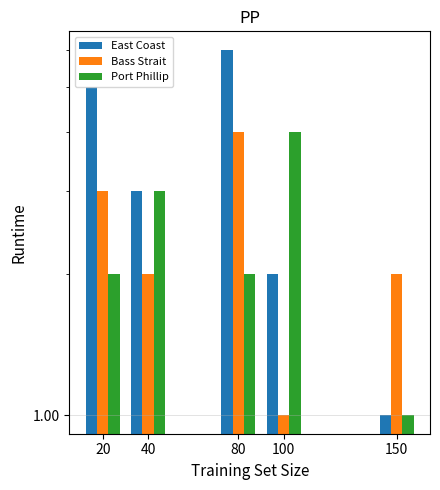

Reading right to left, what are all the values shown in this chart?

East Coast: 1	2	6	3	5
Bass Strait: 2	1	4	2	3
Port Phillip: 1	4	2	3	2